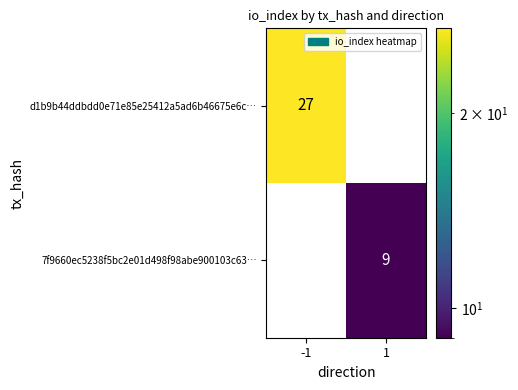

Between -1 and 1, which series saw the biggest shift?

d1b9b44ddbdd0e71e85e25412a5ad6b46675e6c…